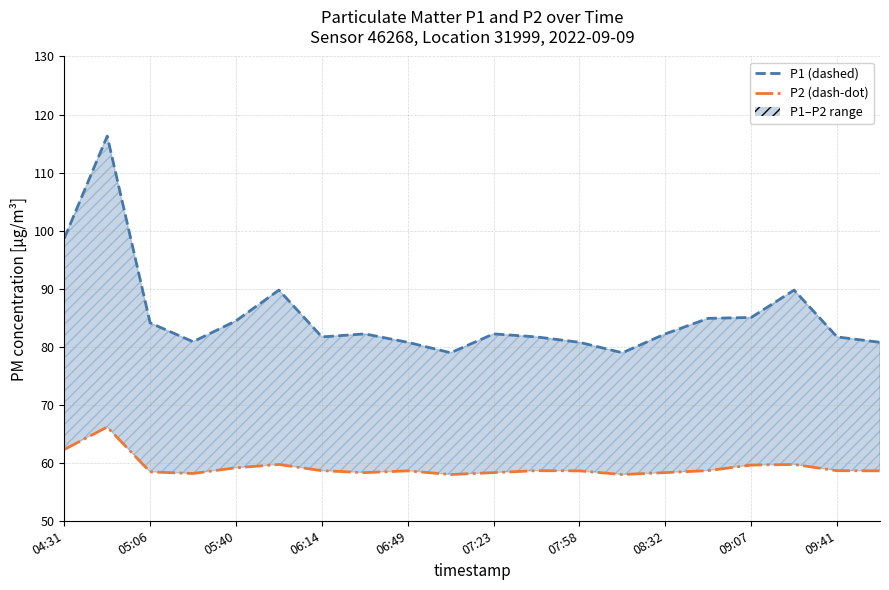

What is the lowest value of the P1 (upper) series?

79.0